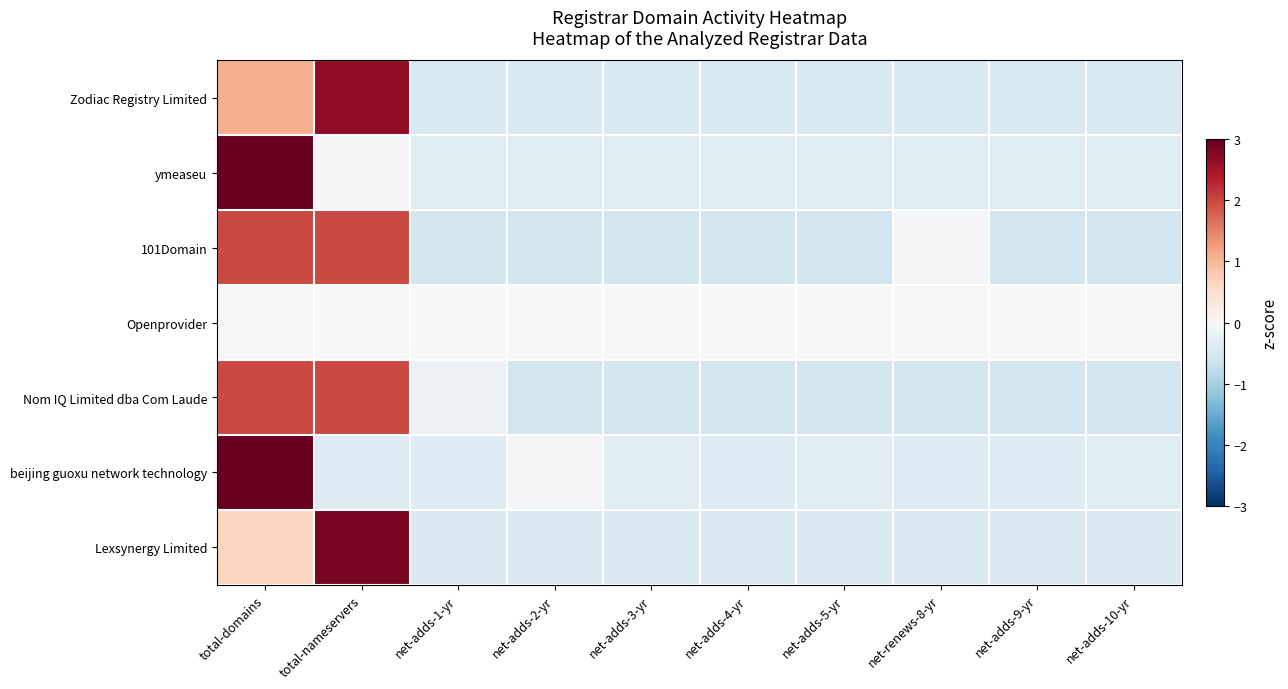

What is the spread (max minus min) of values at net-renews-8-yr?

0.5